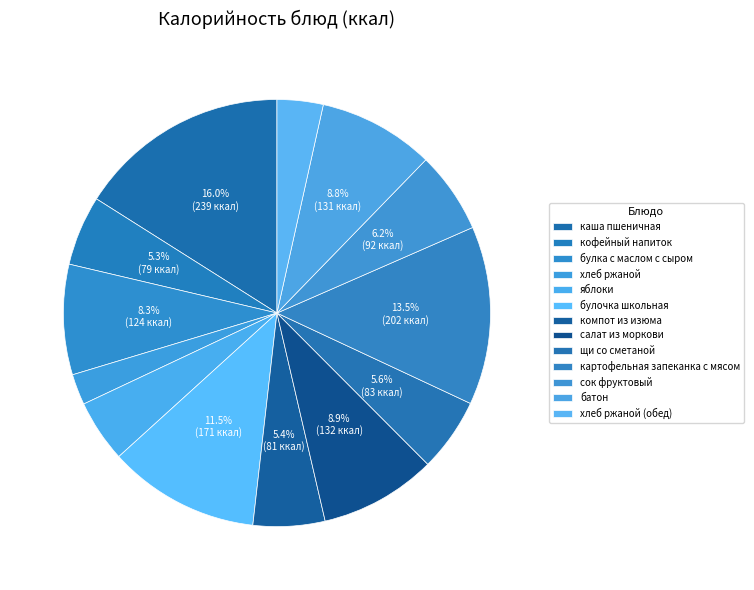

Count the number of slices in the pie.

13